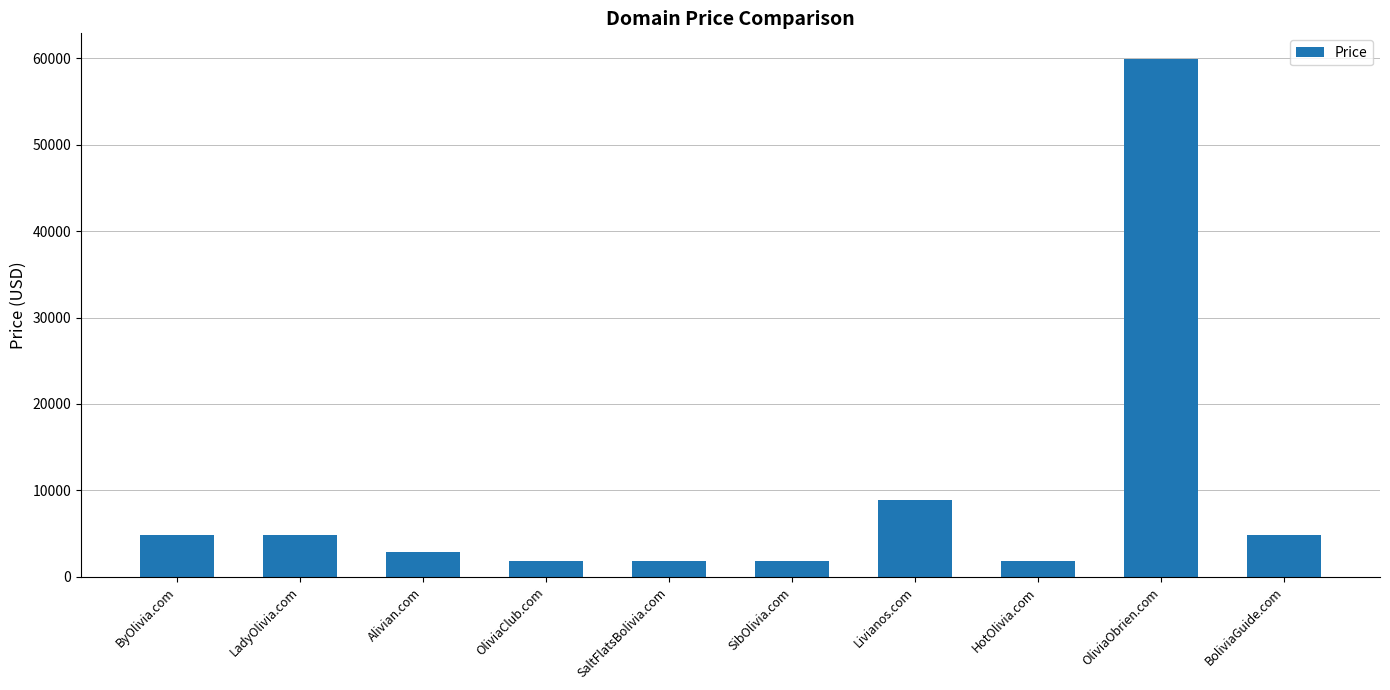

Reading right to left, list all the values displayed in this chart.

BoliviaGuide.com=4888	OliviaObrien.com=59888	HotOlivia.com=1888	Livianos.com=8888	SibOlivia.com=1888	SaltFlatsBolivia.com=1888	OliviaClub.com=1888	Alivian.com=2888	LadyOlivia.com=4888	ByOlivia.com=4888